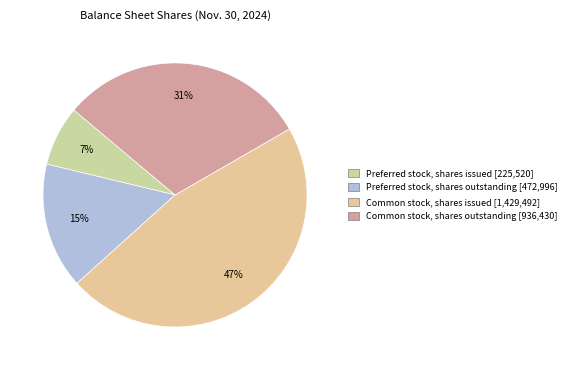

Is there a majority slice in this chart?

No